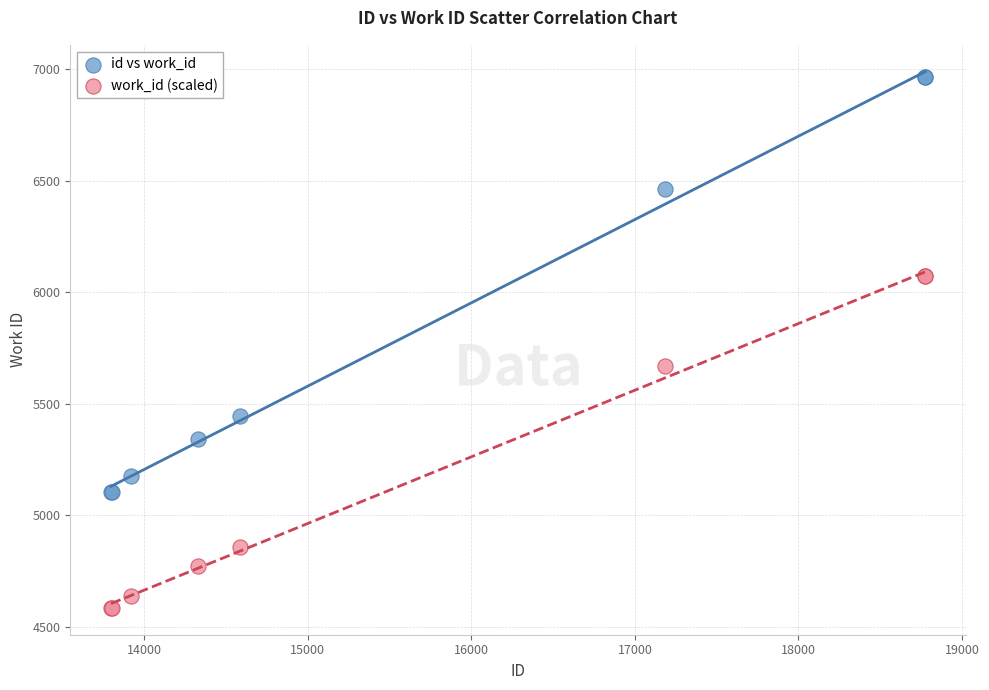

Across all series, what Y value is closest to 5774?

5669.6